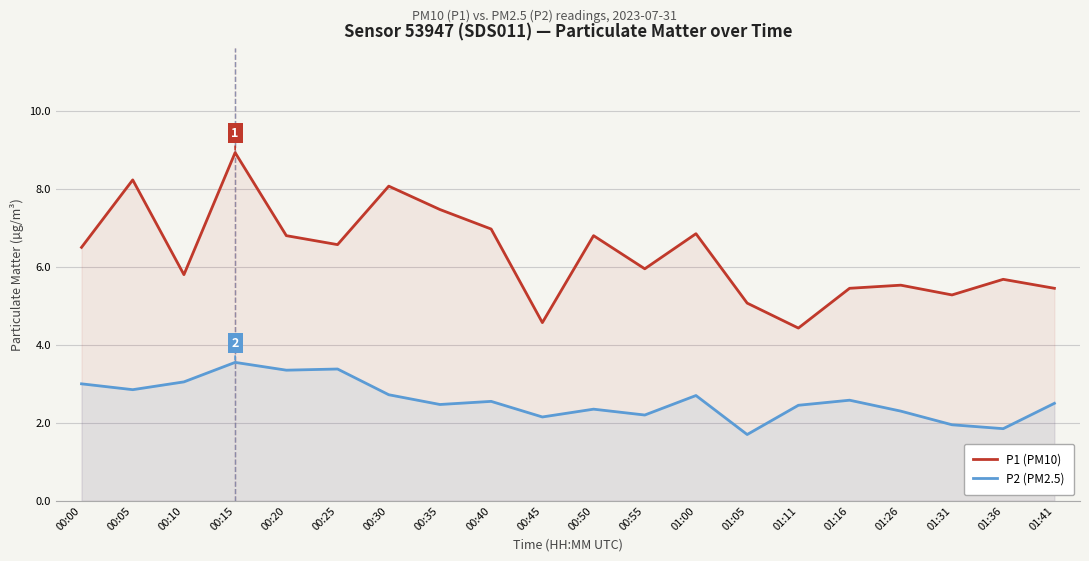

True or false: P1 (PM10) has a value of 8.5 at 01:26.

False